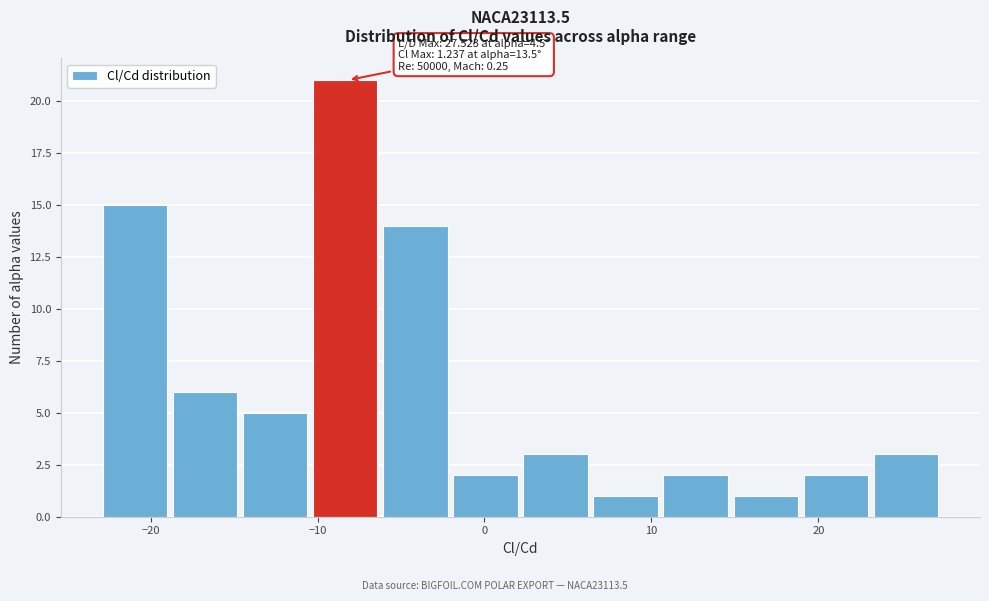

Which range on the x-axis has the tallest bar?

-10 to -6